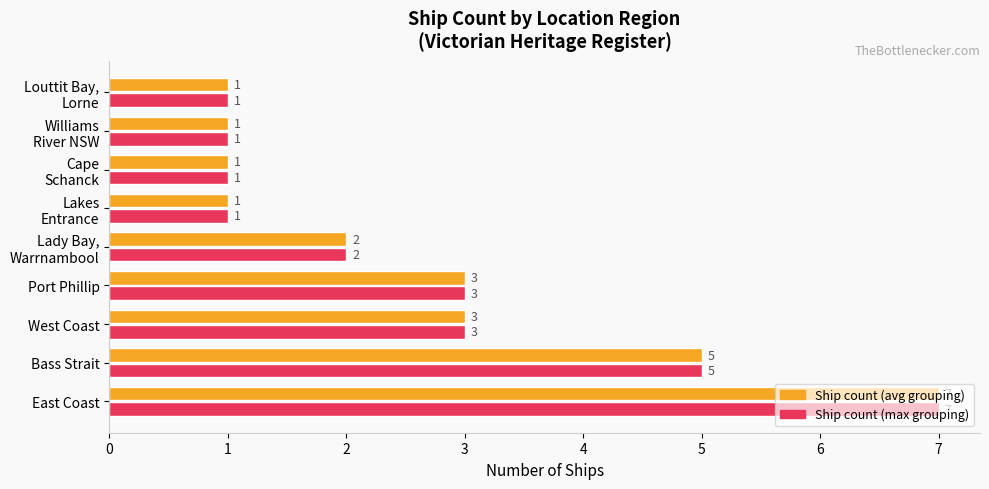

What is the total value across all series at West Coast?

6